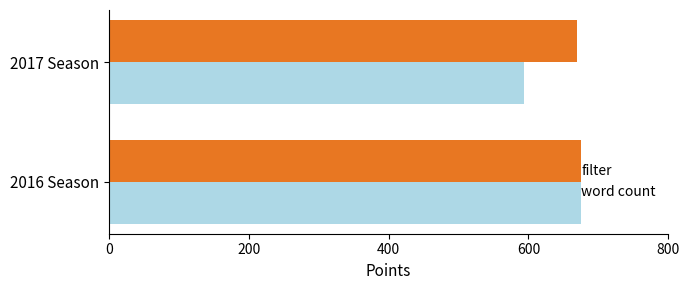

True or false: word count has a value of 997.4 at 2016 Season.

False